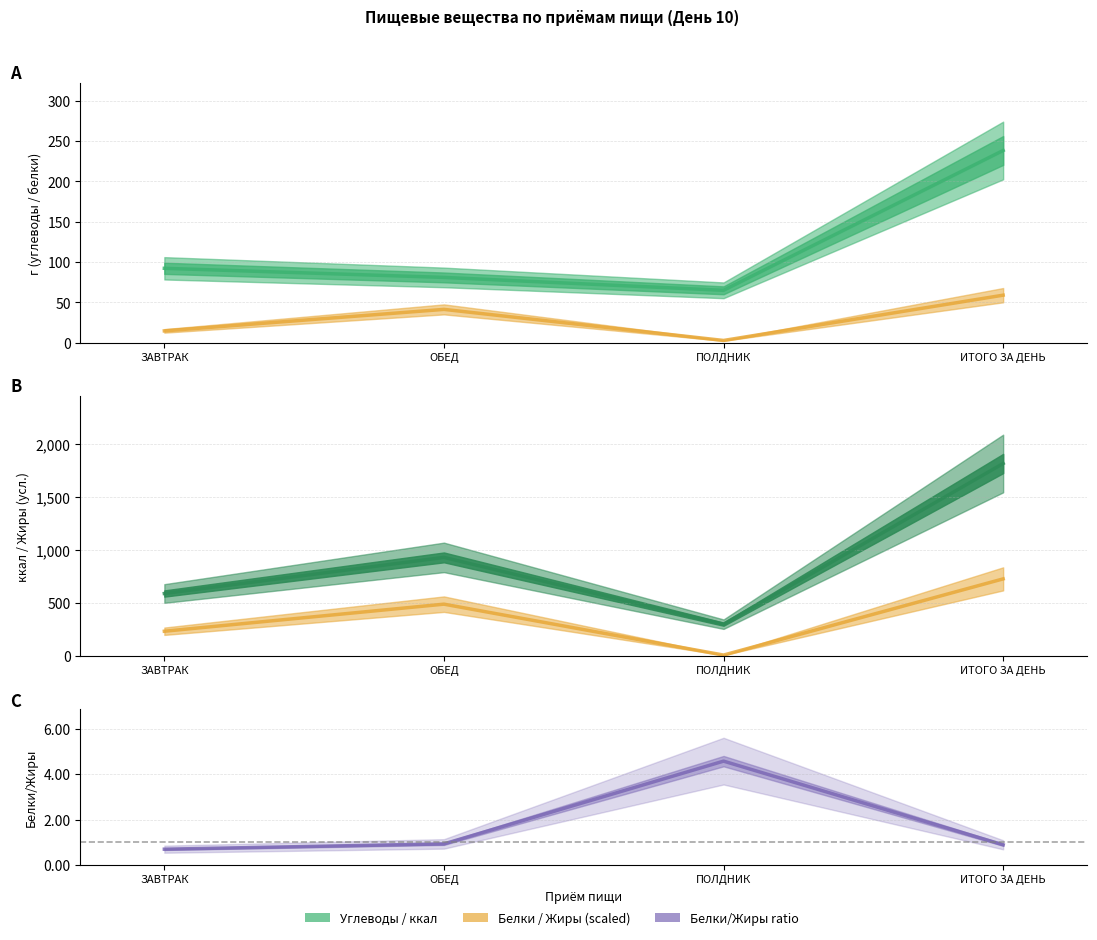

What is the minimum value for Жиры (scaled)?

6.9